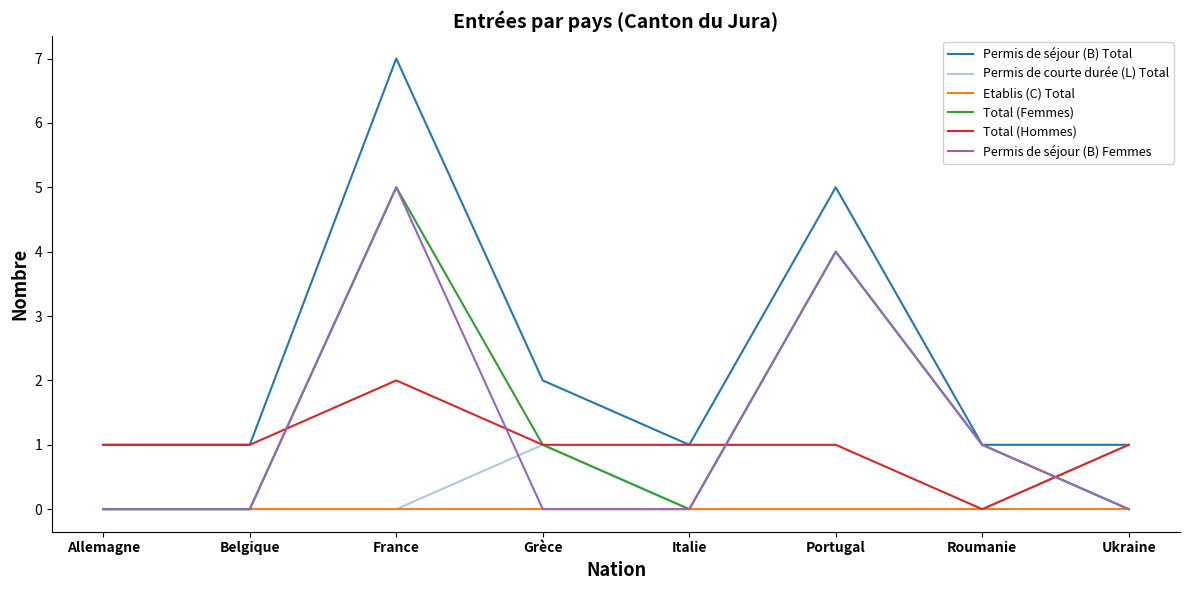

What is the maximum value shown in the chart?

7